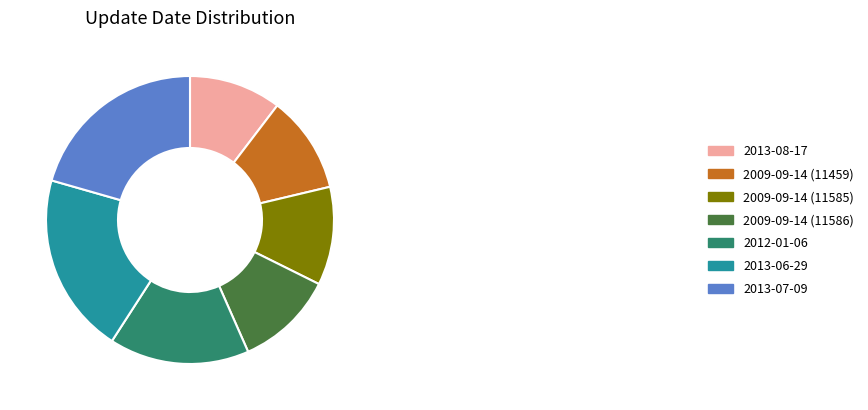

Which category has the smallest portion of the pie?

2013-08-17